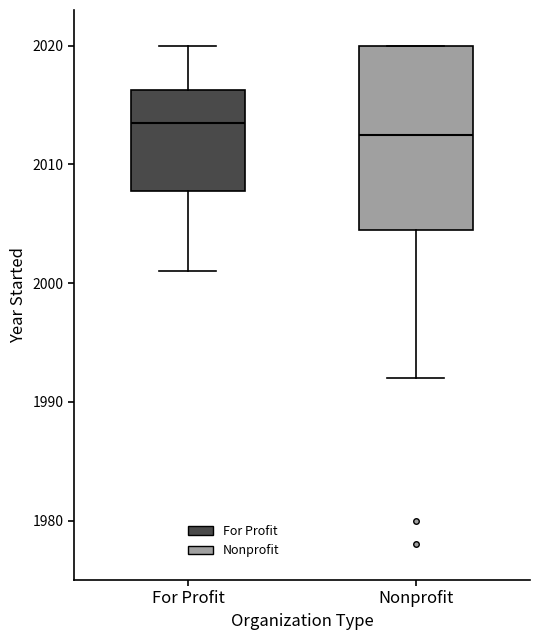

Reading left to right, transcribe this box plot: for each box, give where its median line is, the range the box spans, and where its two whiskers end, as read against the y-axis. The values are not printed on the chart, so give them approximately, as read against the axis.

For Profit: median 2014, box 2008 to 2016, whiskers 2001 to 2020
Nonprofit: median 2013, box 2005 to 2020, whiskers 1992 to 2020